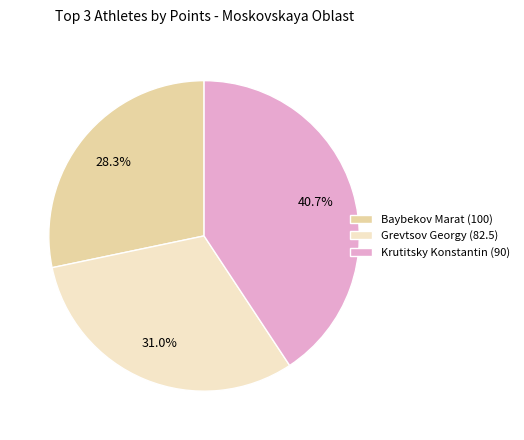

How much of the chart is everything except Krutitsky Konstantin (90)?

59.3%